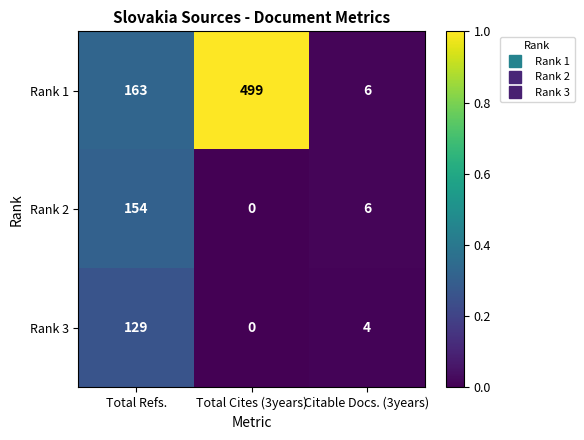

Between Total Cites (3years) and Citable Docs. (3years), which series saw the biggest shift?

Rank 1